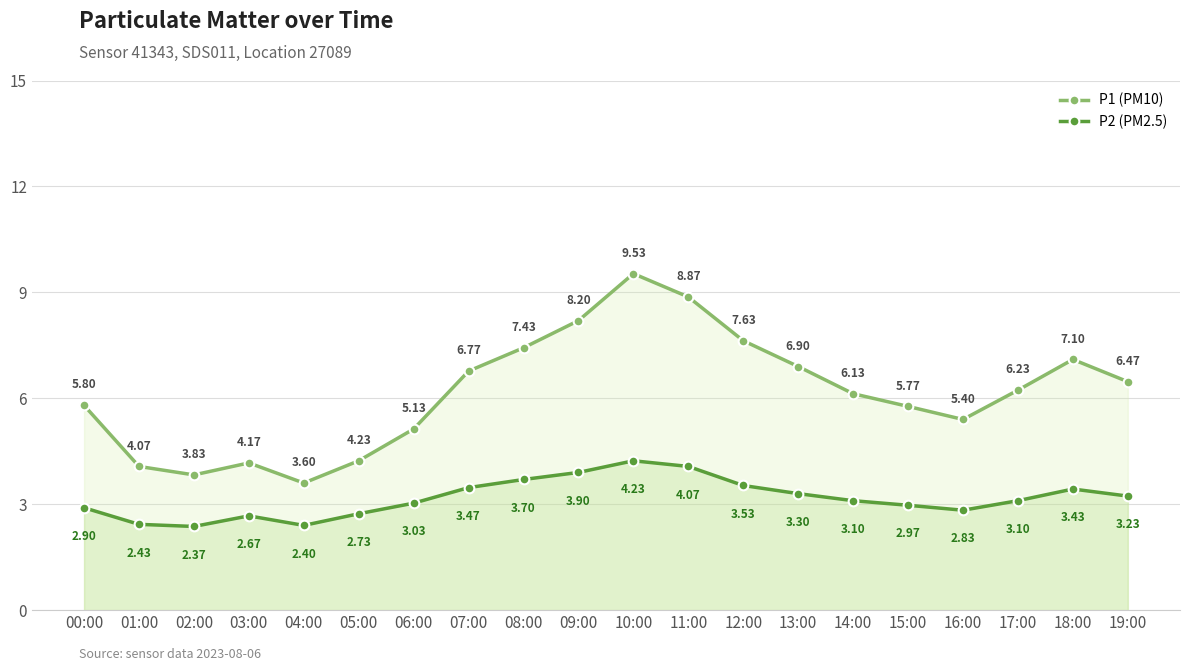

What is the sum of all P2 (PM2.5) values?

63.4